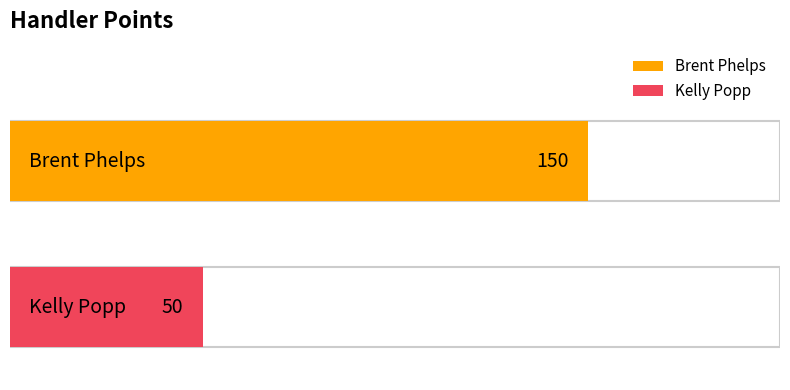

What is the difference between the maximum and minimum values?

100